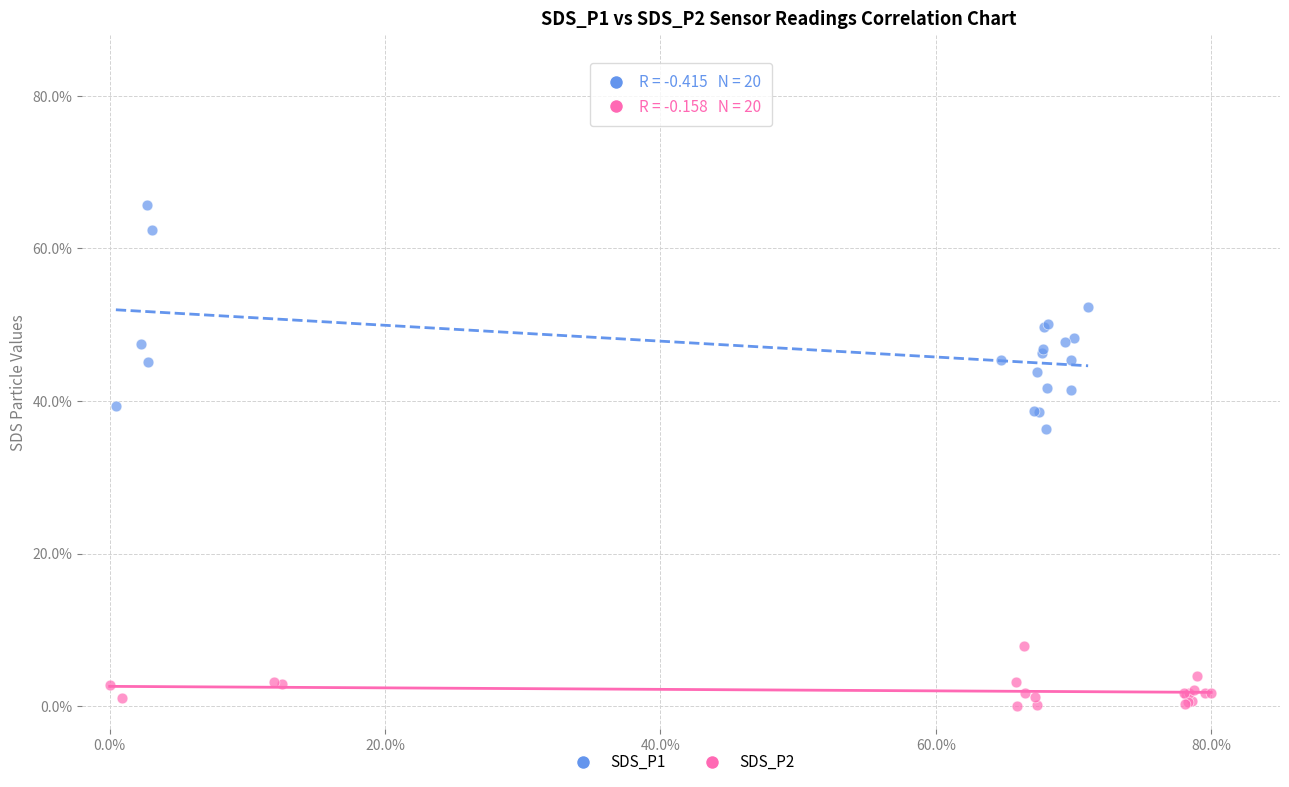

Which series contains the highest Y value?

SDS_P1